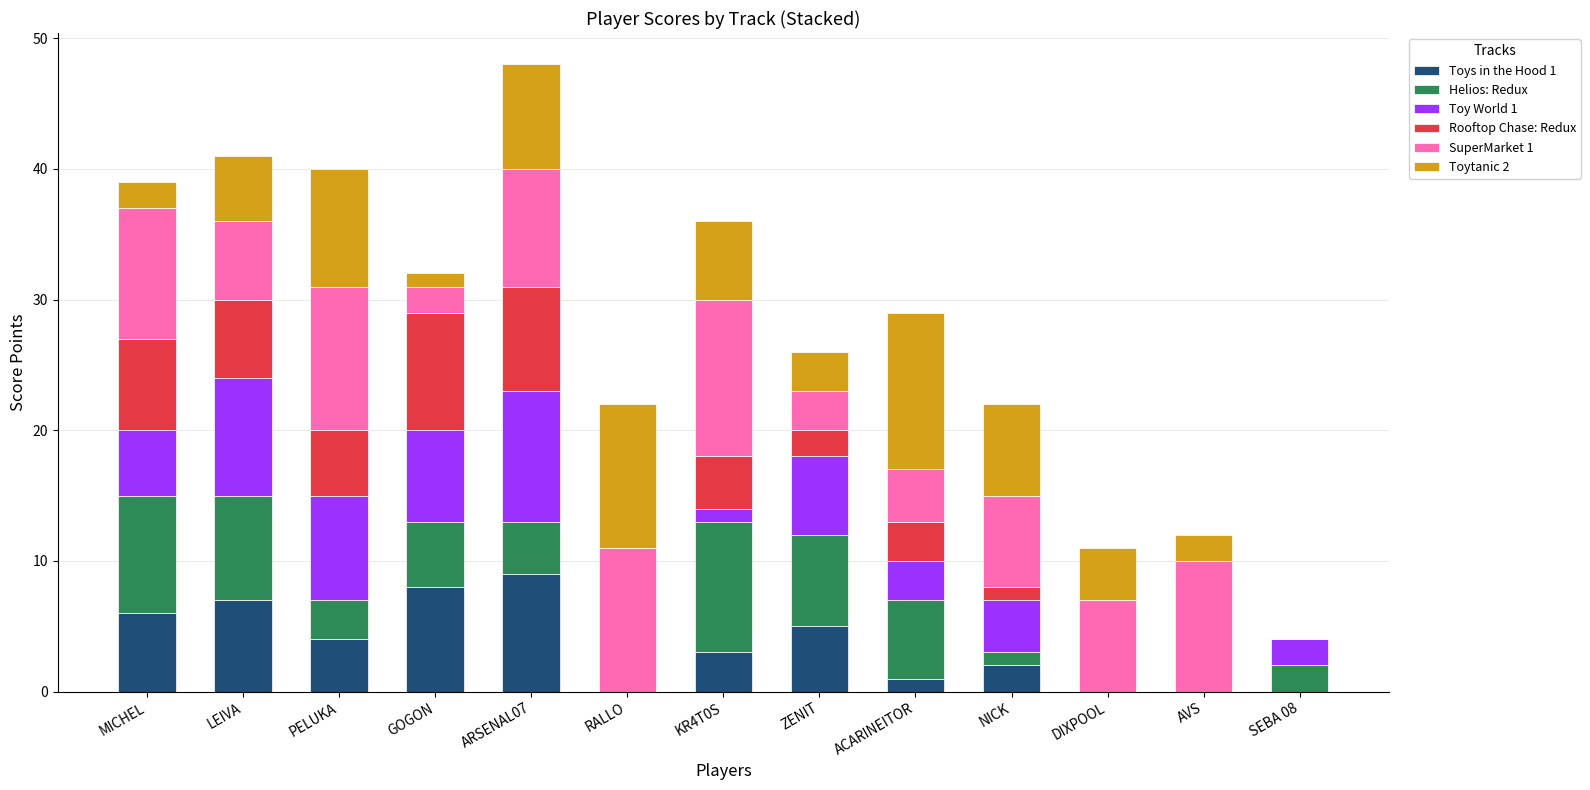

At which category is the sum across all series the highest?

ARSENAL07